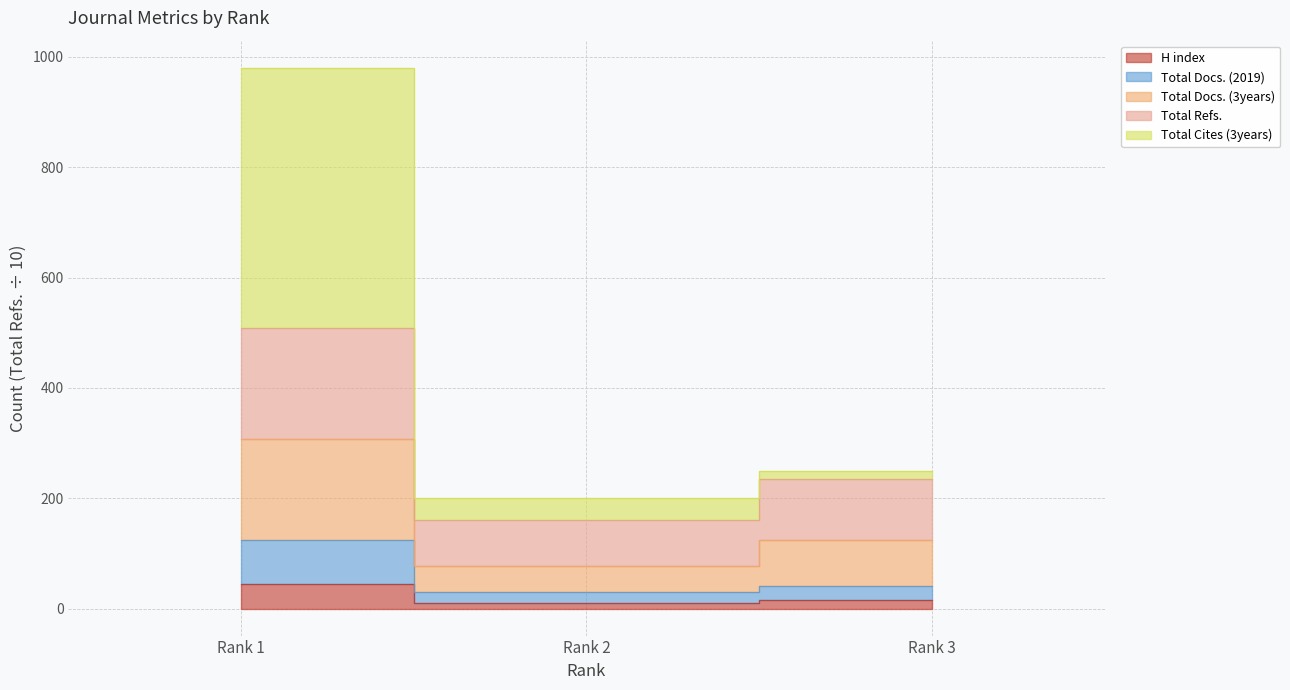

How many lines are shown in the chart?

5